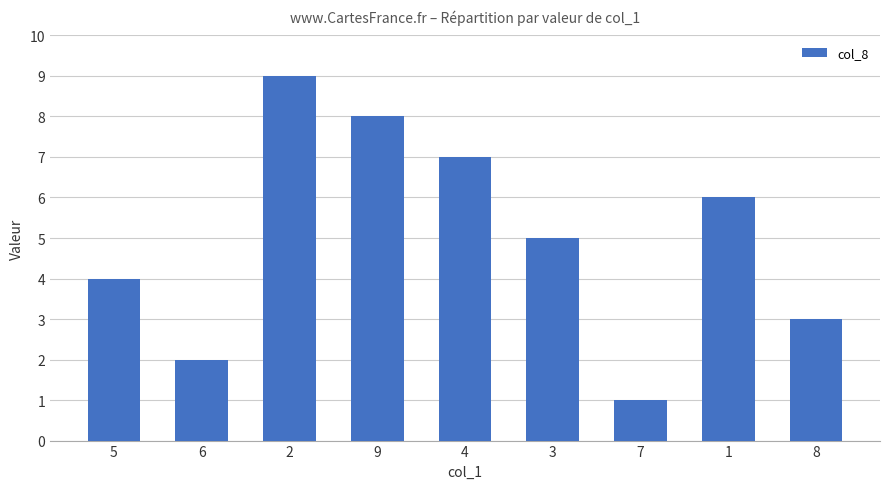

Which has a higher value, 5 or 4?

4